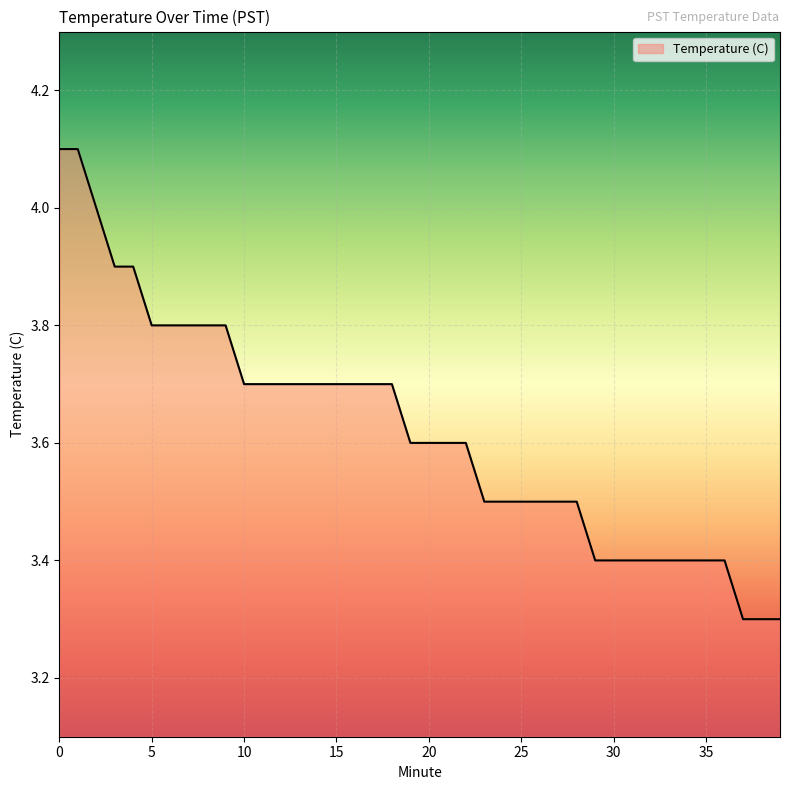

Count the values in the range 3 to 4.

38